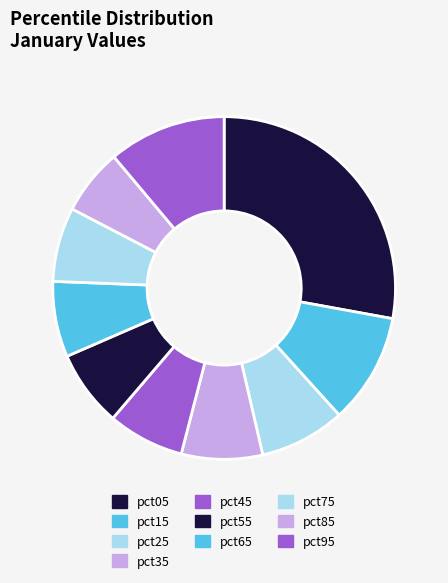

What percentage is the pct05 slice, to the nearest percent?

28%